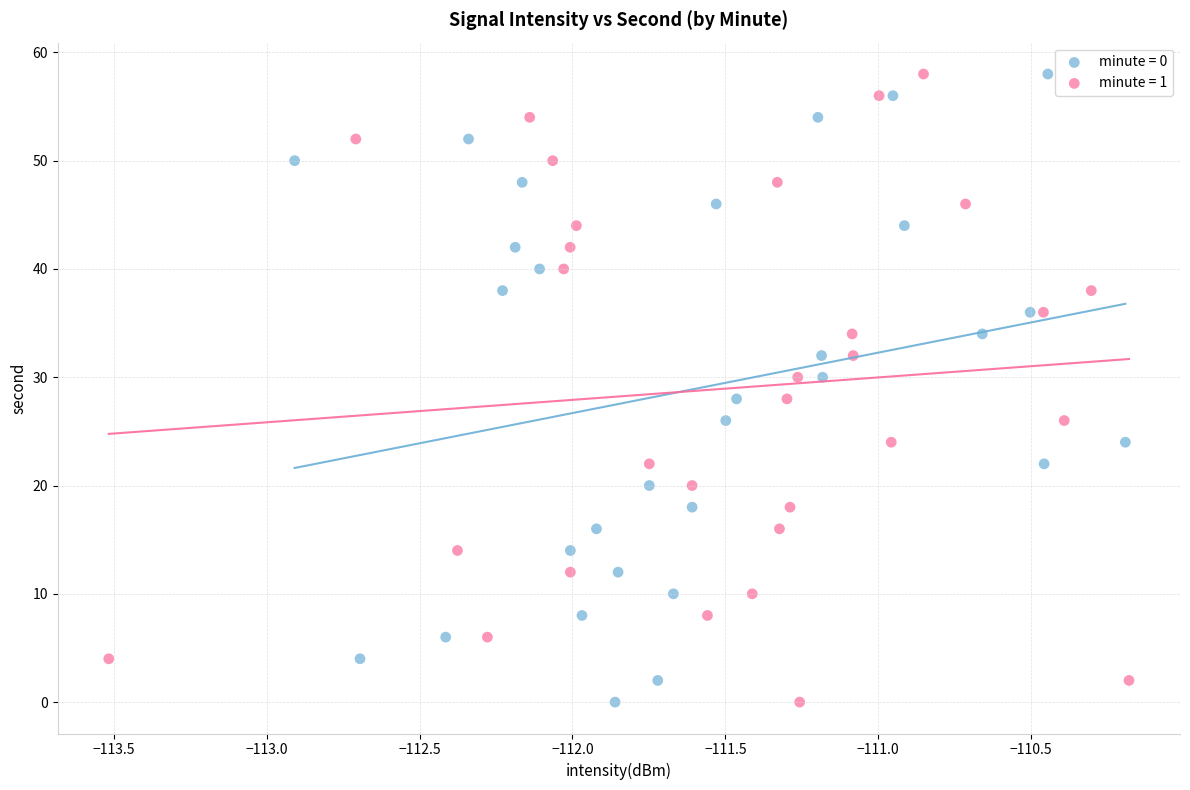

What are all the series names shown in the legend?

minute = 0, minute = 1